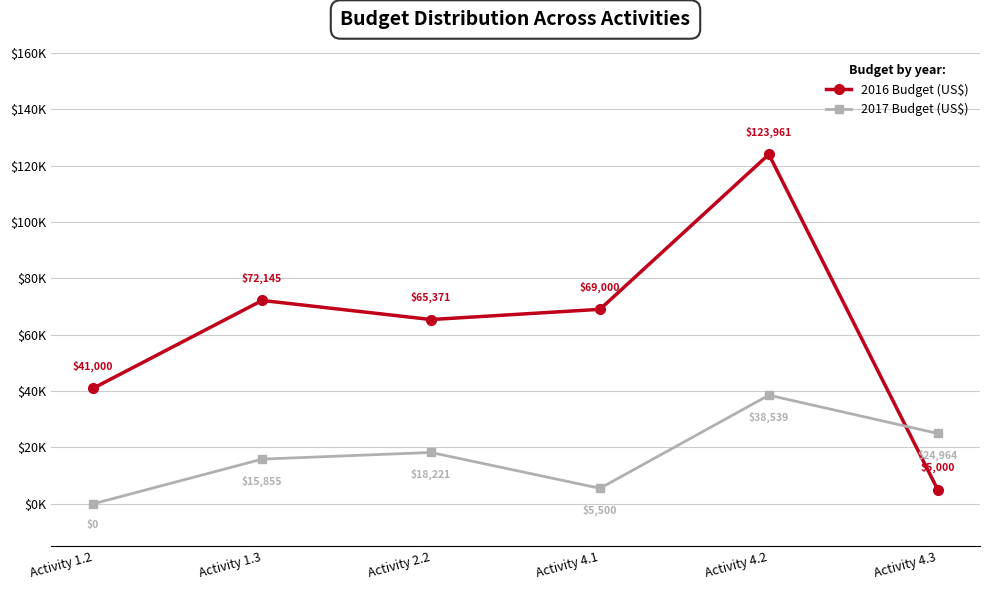

True or false: 2017 Budget (US$) has more than 1 points higher than both neighbors.

True